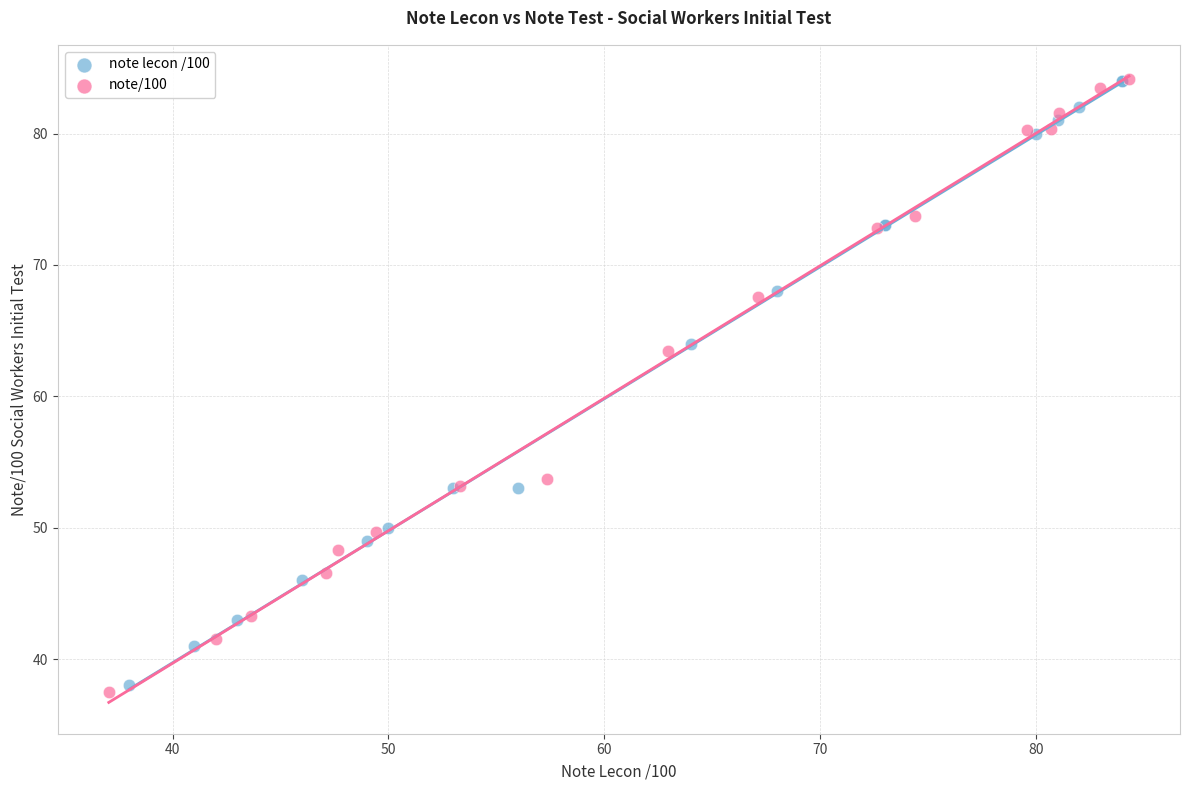

What are all the series names shown in the legend?

note lecon /100, note/100